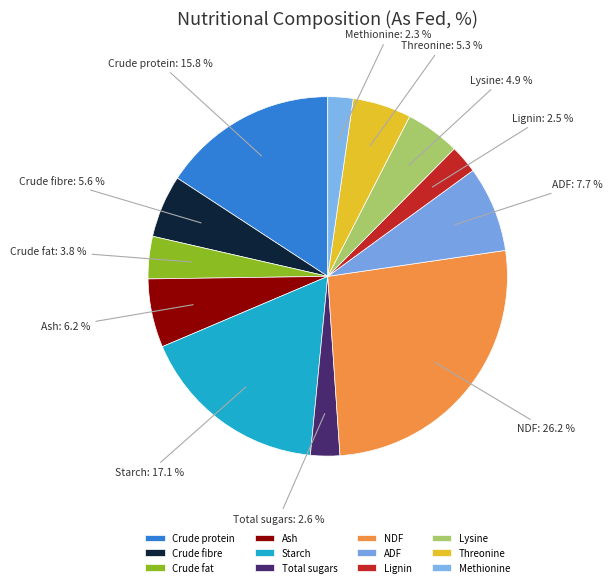

Is it true that Crude fat is 4% of the pie?

True